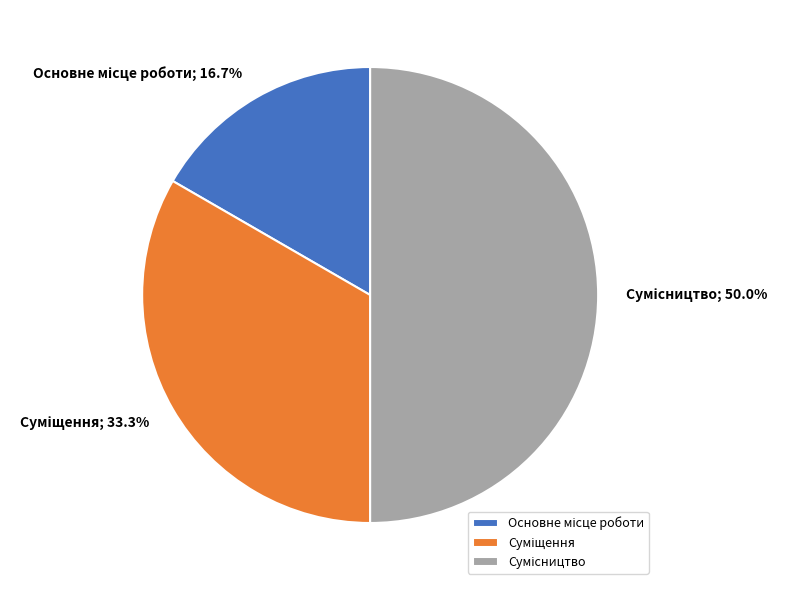

How many slices are in this pie chart?

3